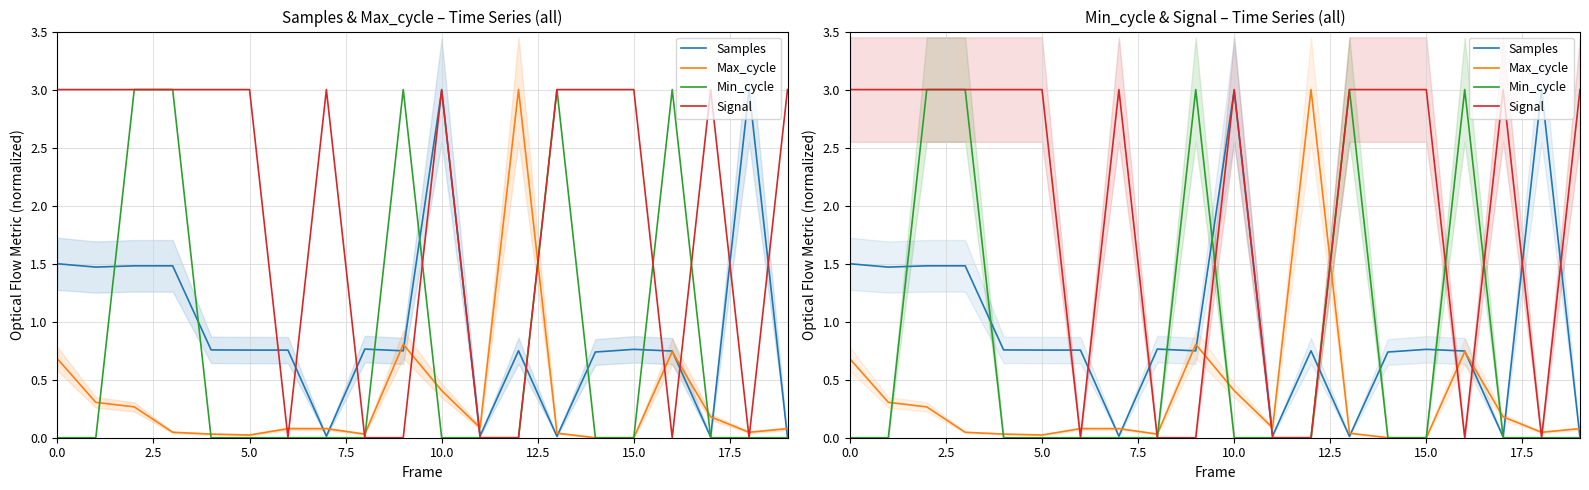

Which series has the largest range (max minus min)?

Samples